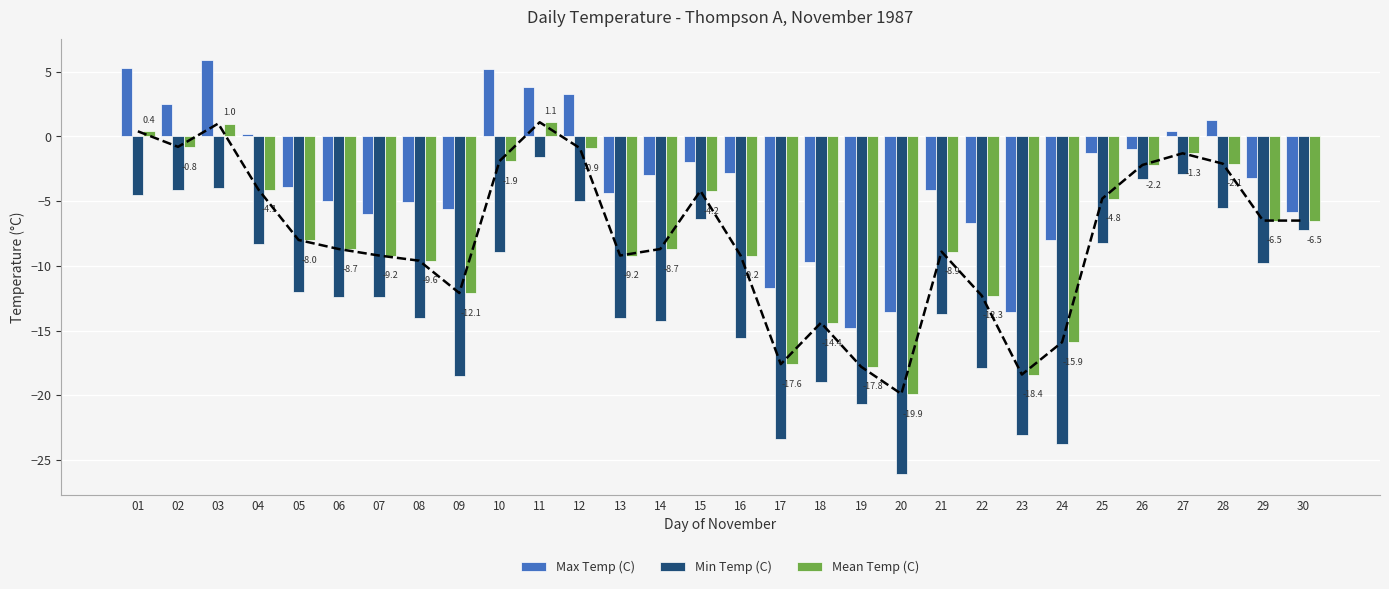

How many values in Max Temp (C) are above zero?

9